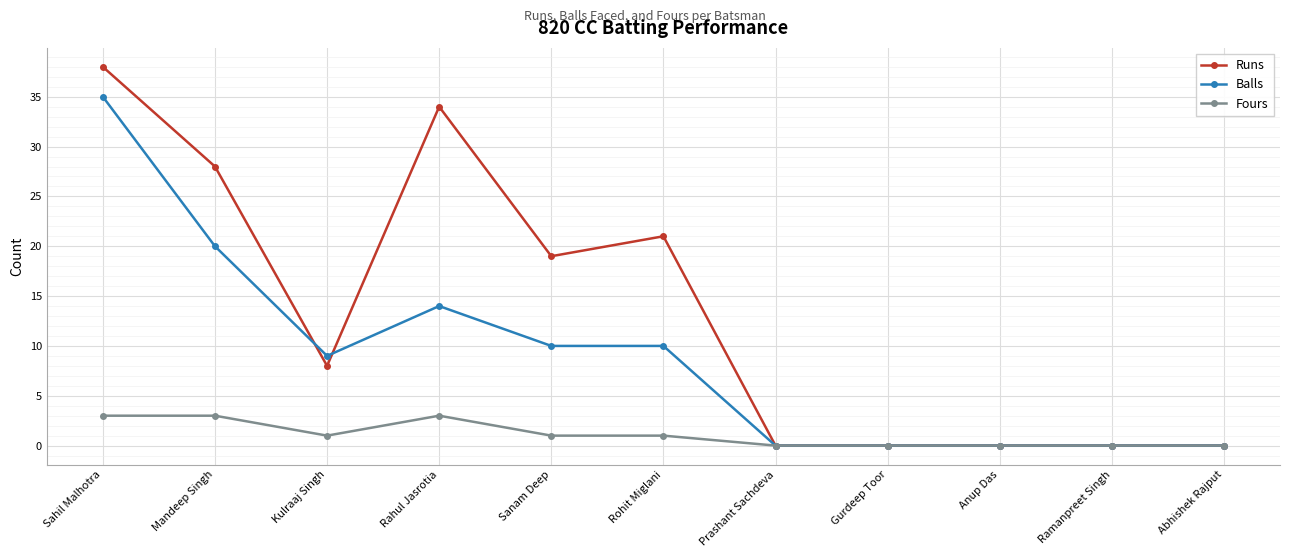

Where is the first local minimum for Fours?

Kulraaj Singh